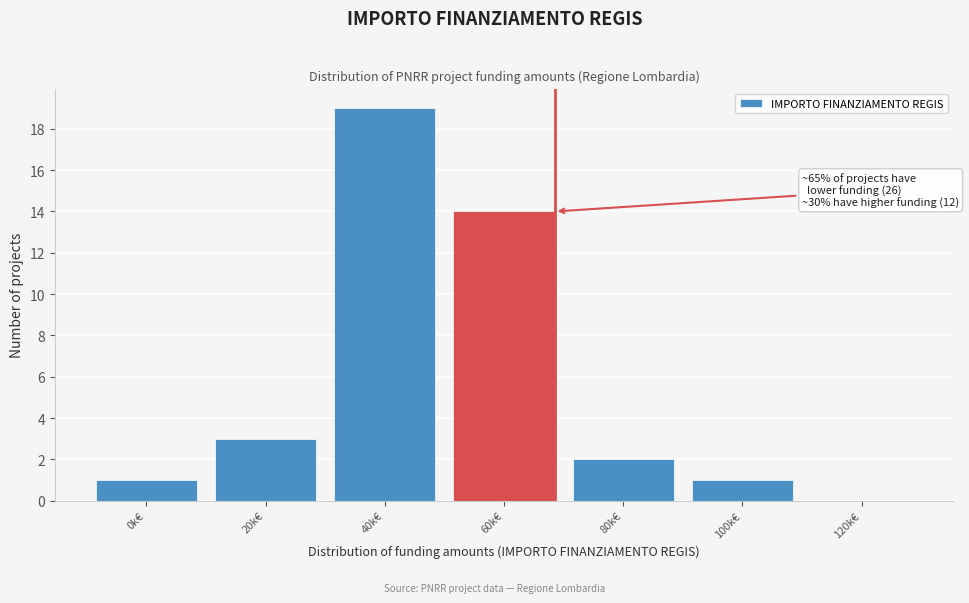

Reading right to left, list all the values displayed in this chart.

120k€=0	100k€=1	80k€=2	60k€=14	40k€=19	20k€=3	0k€=1